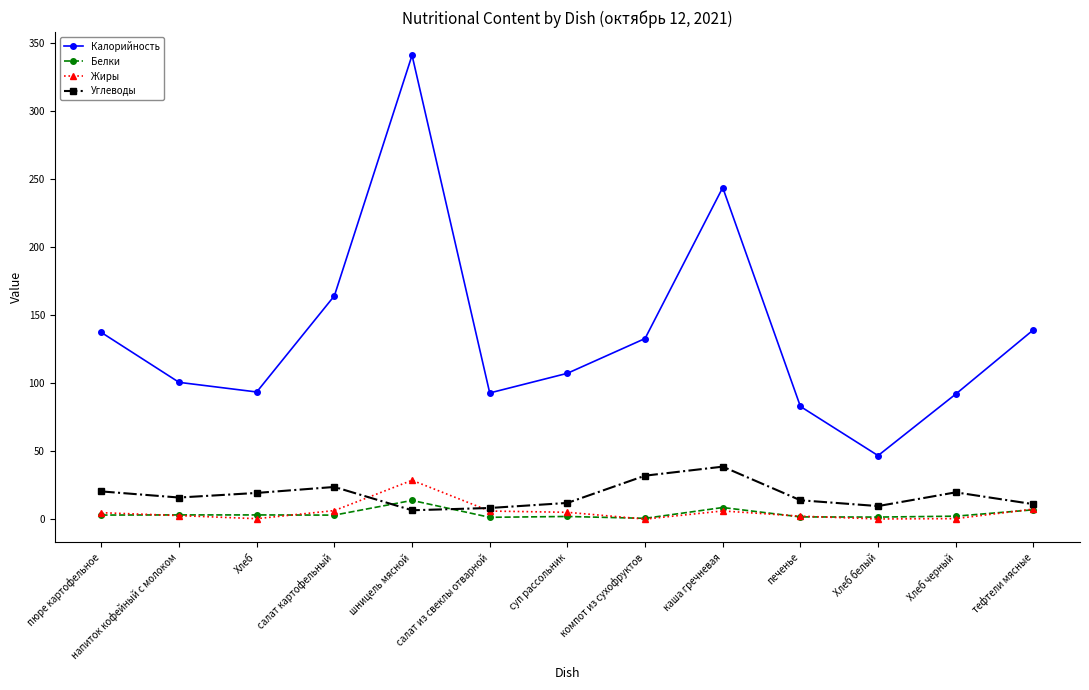

True or false: Углеводы has a value of 38.6 at каша гречневая.

True